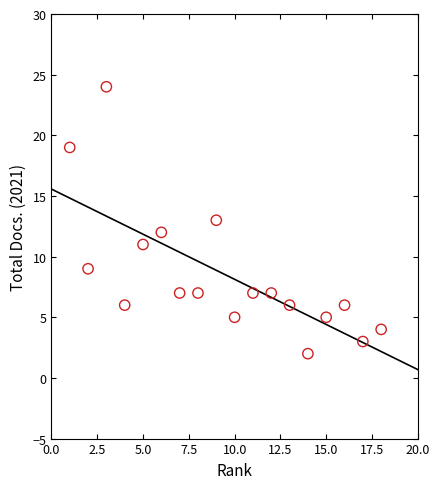

What is the range of Y values (max minus min)?

22